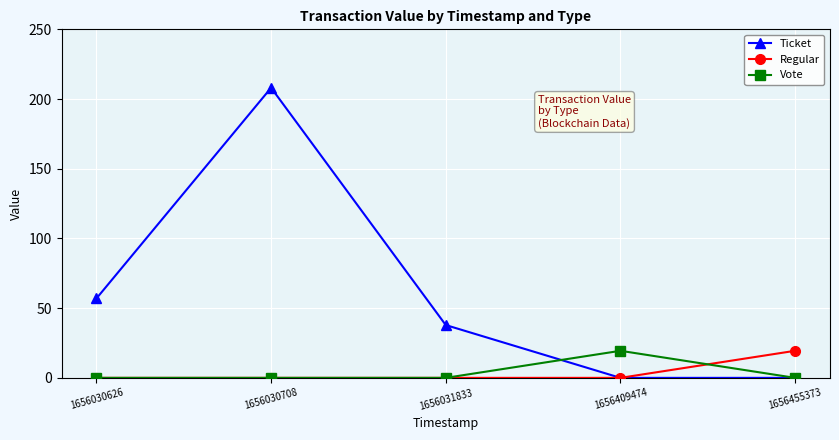

True or false: Regular has more than 2 points higher than both neighbors.

False